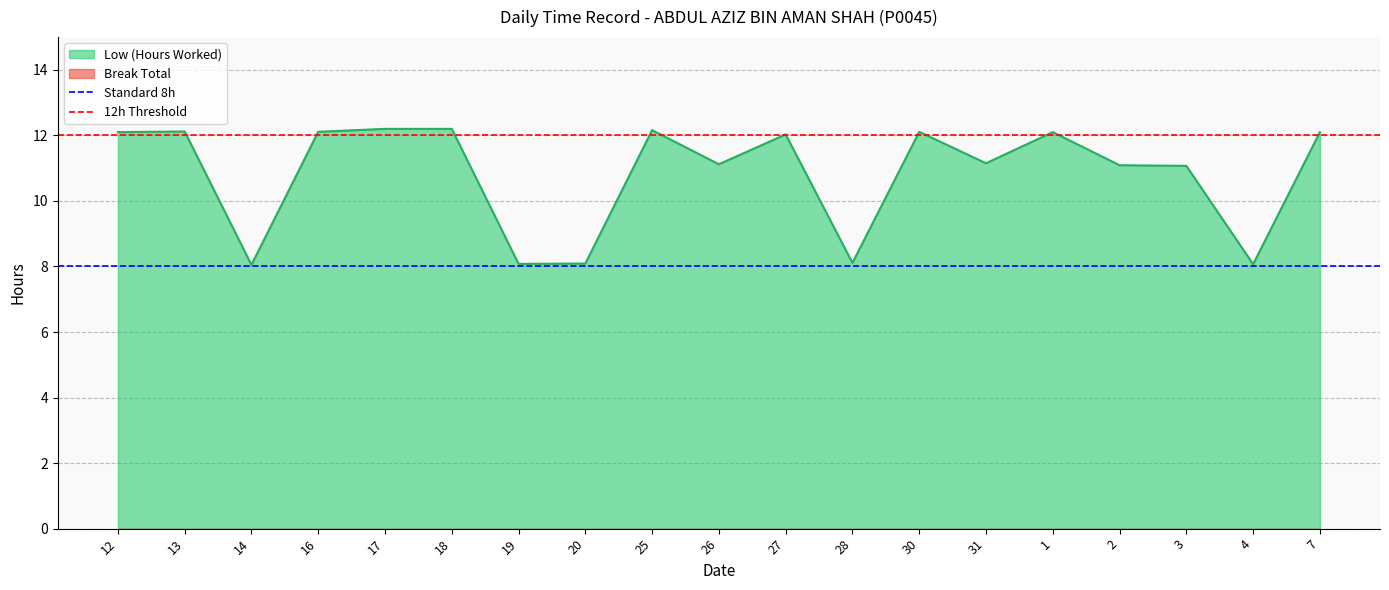

At which label is Standard 8h closest to 8?

12